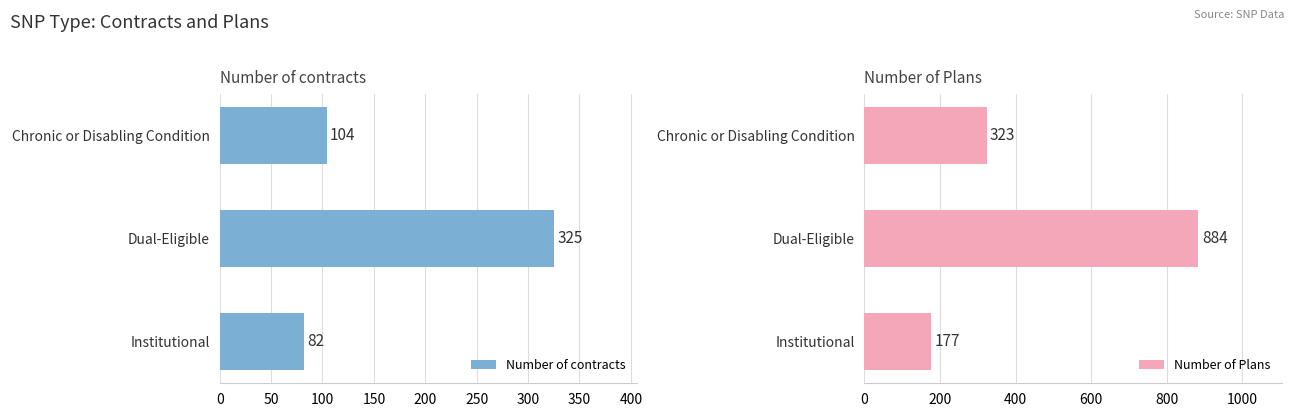

Which category has the highest value in the Number of contracts series?

Dual-Eligible